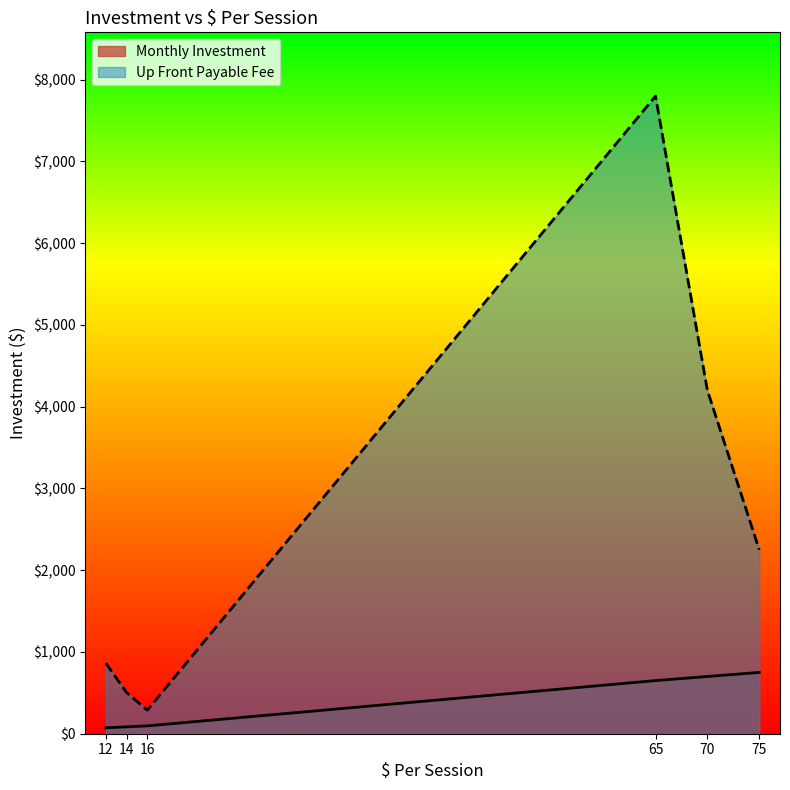

What is the difference between the maximum and minimum values in the Up Front Payable Fee series?

7512